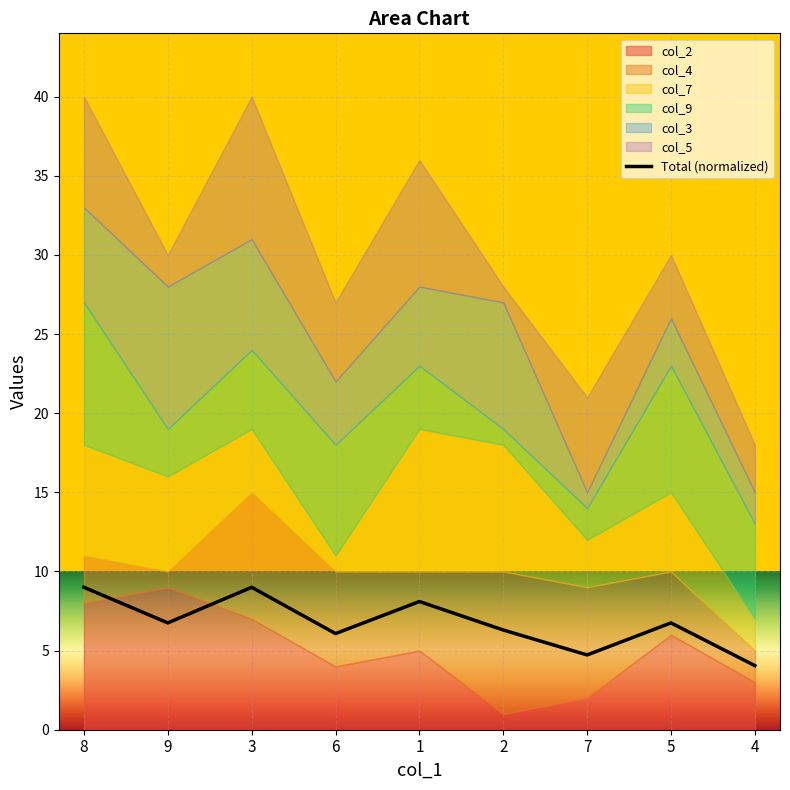

List the labels in order of value, largest first.

8, 3, 1, 9, 5, 2, 6, 7, 4